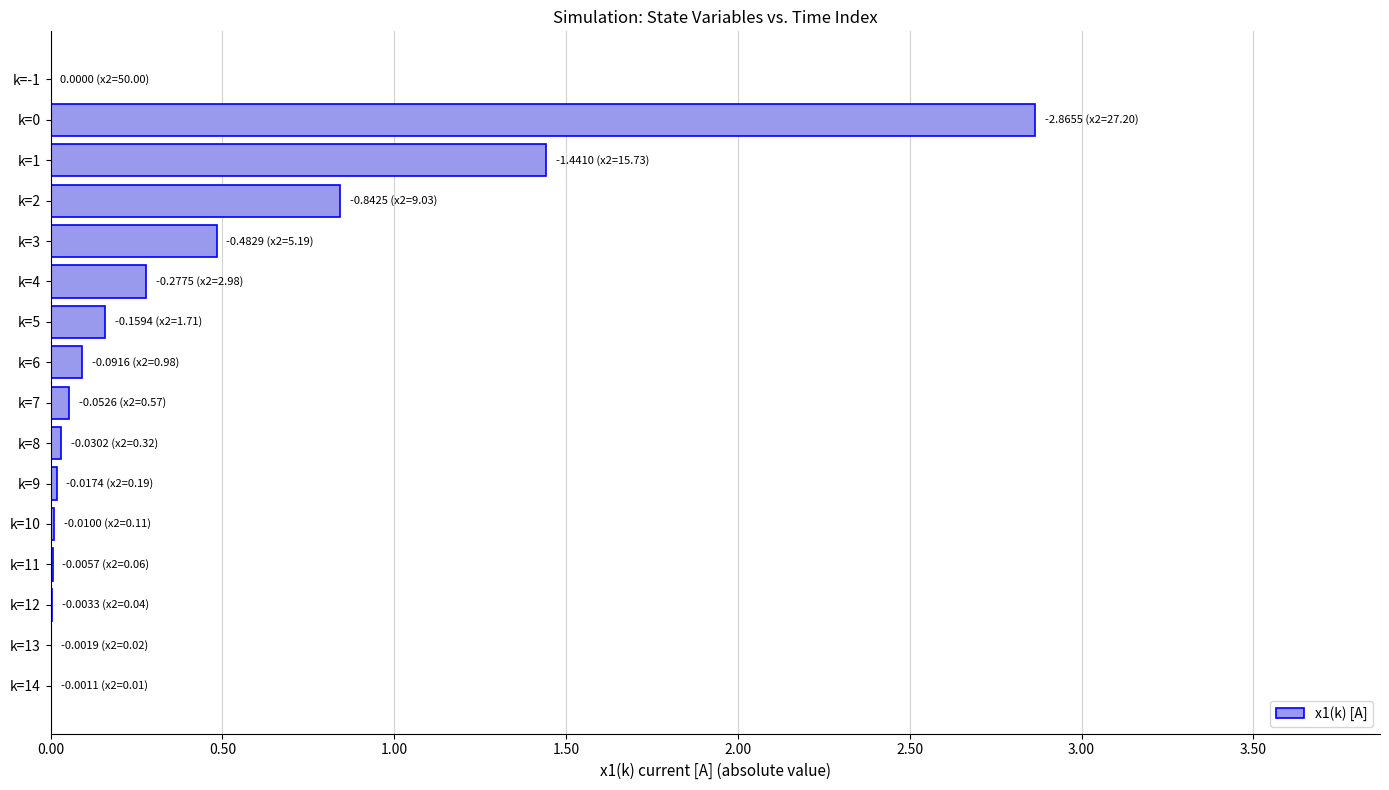

Is it true that the value at k=4 is 0.3?

True